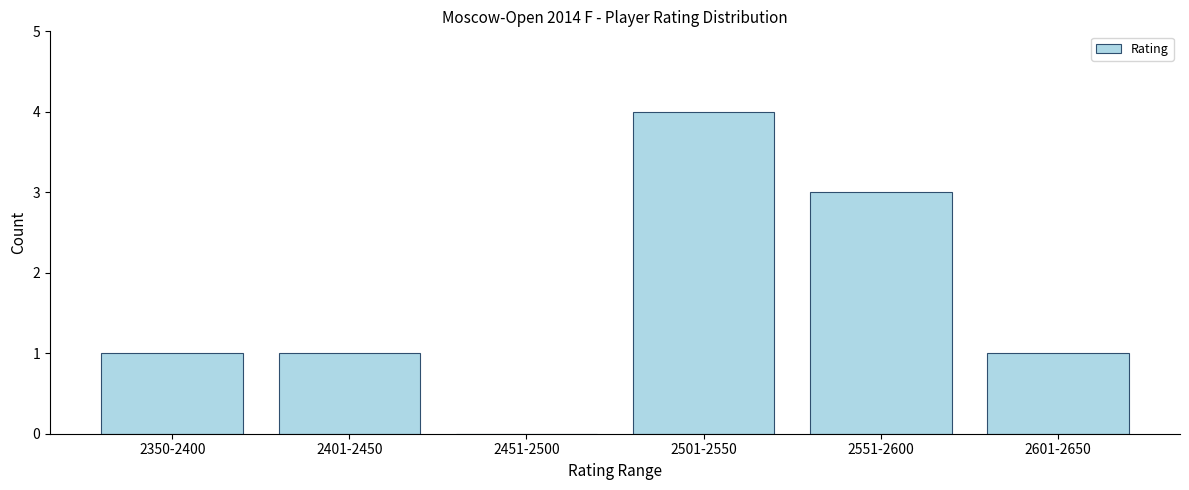

Reading left to right, extract all data points from this chart.

2350-2400=1	2401-2450=1	2451-2500=0	2501-2550=4	2551-2600=3	2601-2650=1